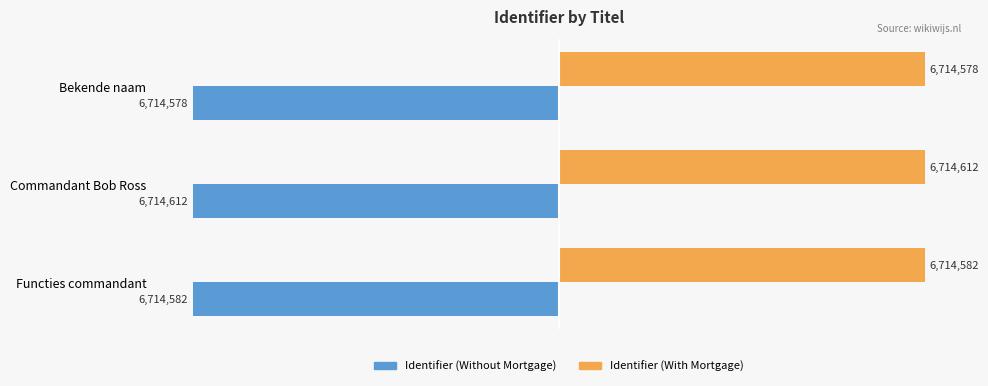

What is the sum of the Identifier (With Mortgage) values at Commandant Bob Ross and Functies commandant?

13429194